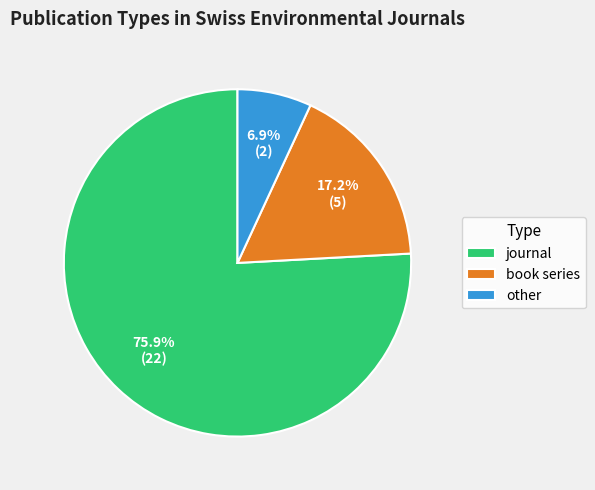

Which category accounts for the majority?

journal